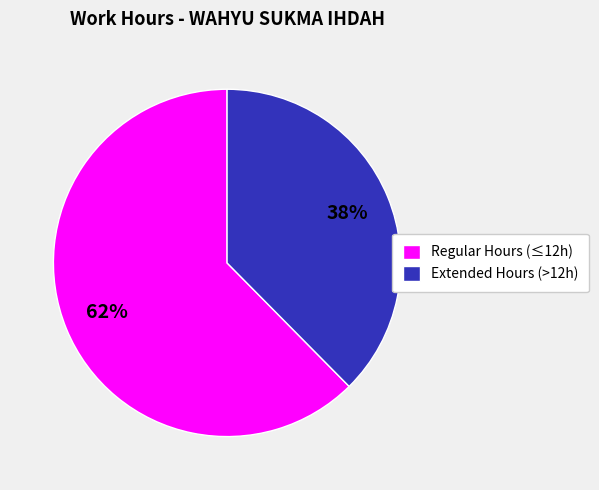

Count the number of slices in the pie.

2